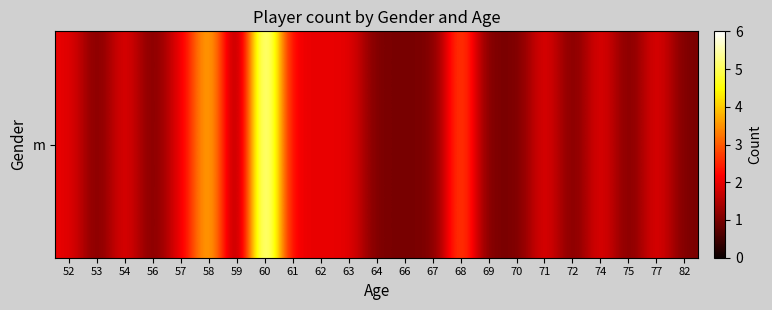

Rank the categories by value from lowest to highest.

53, 56, 59, 64, 66, 67, 69, 70, 72, 75, 82, 52, 54, 57, 61, 62, 63, 71, 74, 77, 68, 58, 60